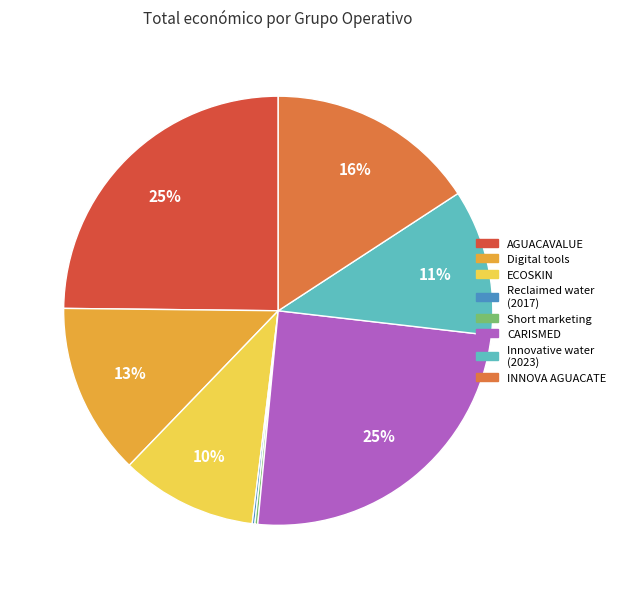

Is there a majority slice in this chart?

No